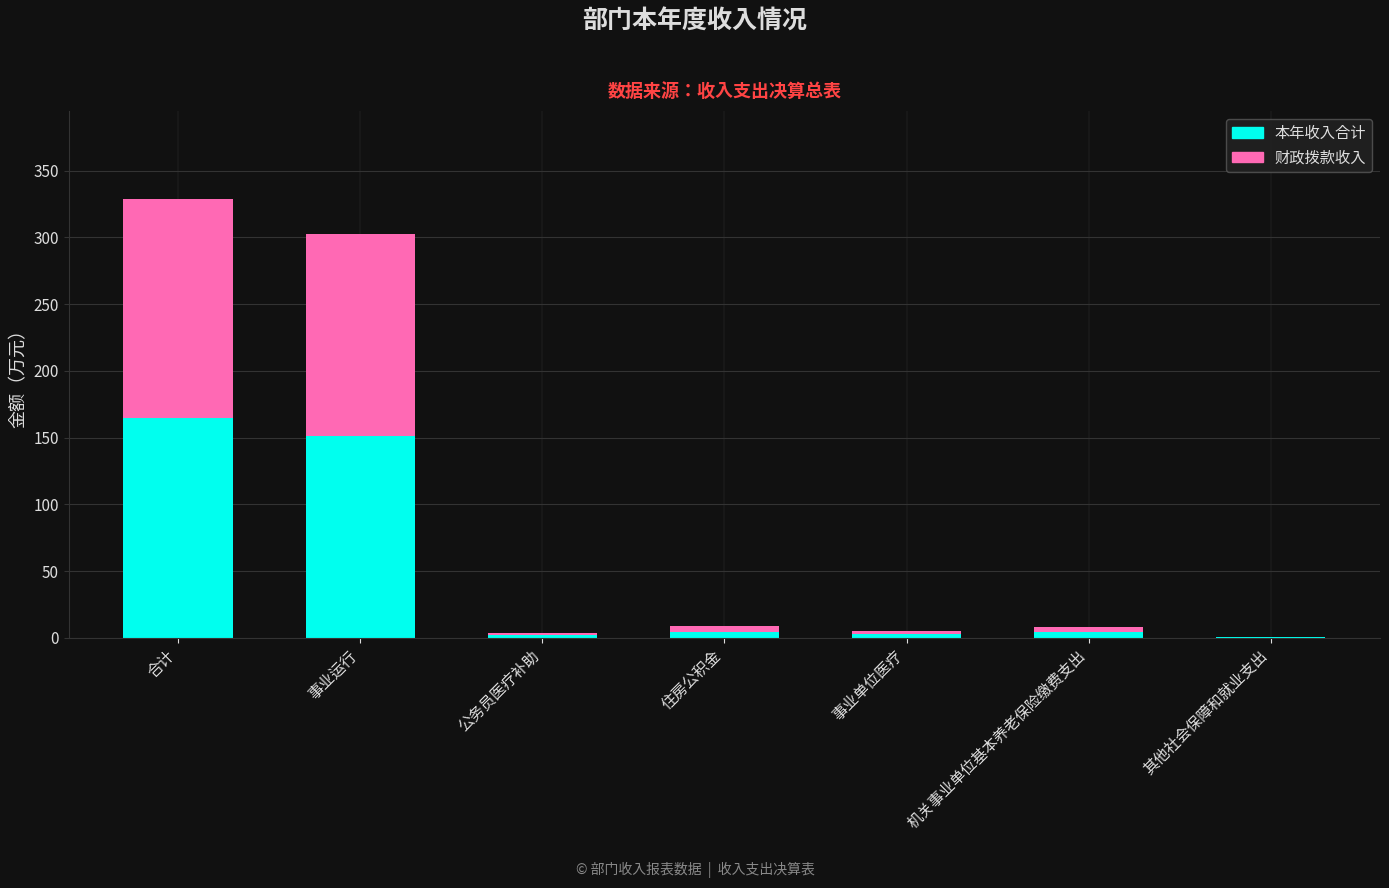

At which label is 本年收入合计 closest to 82?

事业运行